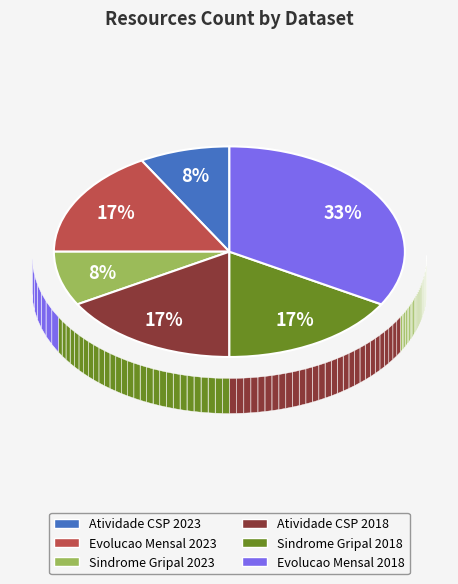

To the nearest percent, what is the combined percentage of Evolucao Mensal (2023) and Evolucao Mensal (2018)?

50%